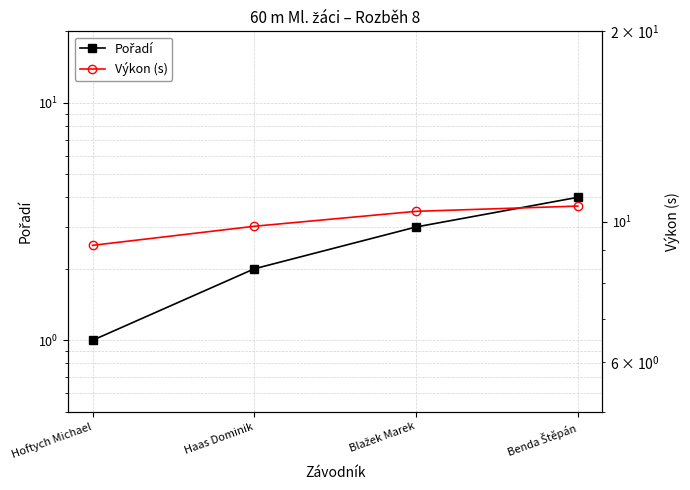

Reading left to right, list all the values displayed in this chart.

Pořadí: Hoftych Michael=1.0	Haas Dominik=2.0	Blažek Marek=3.0	Benda Štěpán=4.0
Výkon (s): Hoftych Michael=9.2	Haas Dominik=9.8	Blažek Marek=10.4	Benda Štěpán=10.6